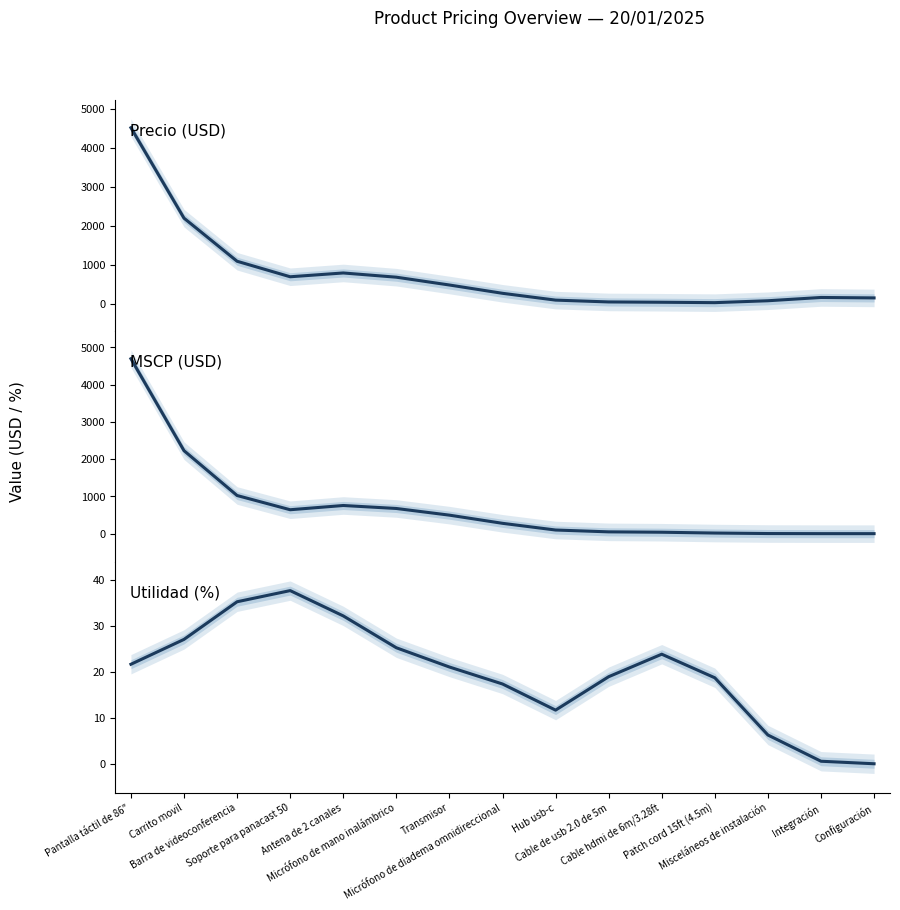

Between Micrófono de diadema omnidireccional and Micrófono de mano inalámbrico, which is larger?

Micrófono de mano inalámbrico